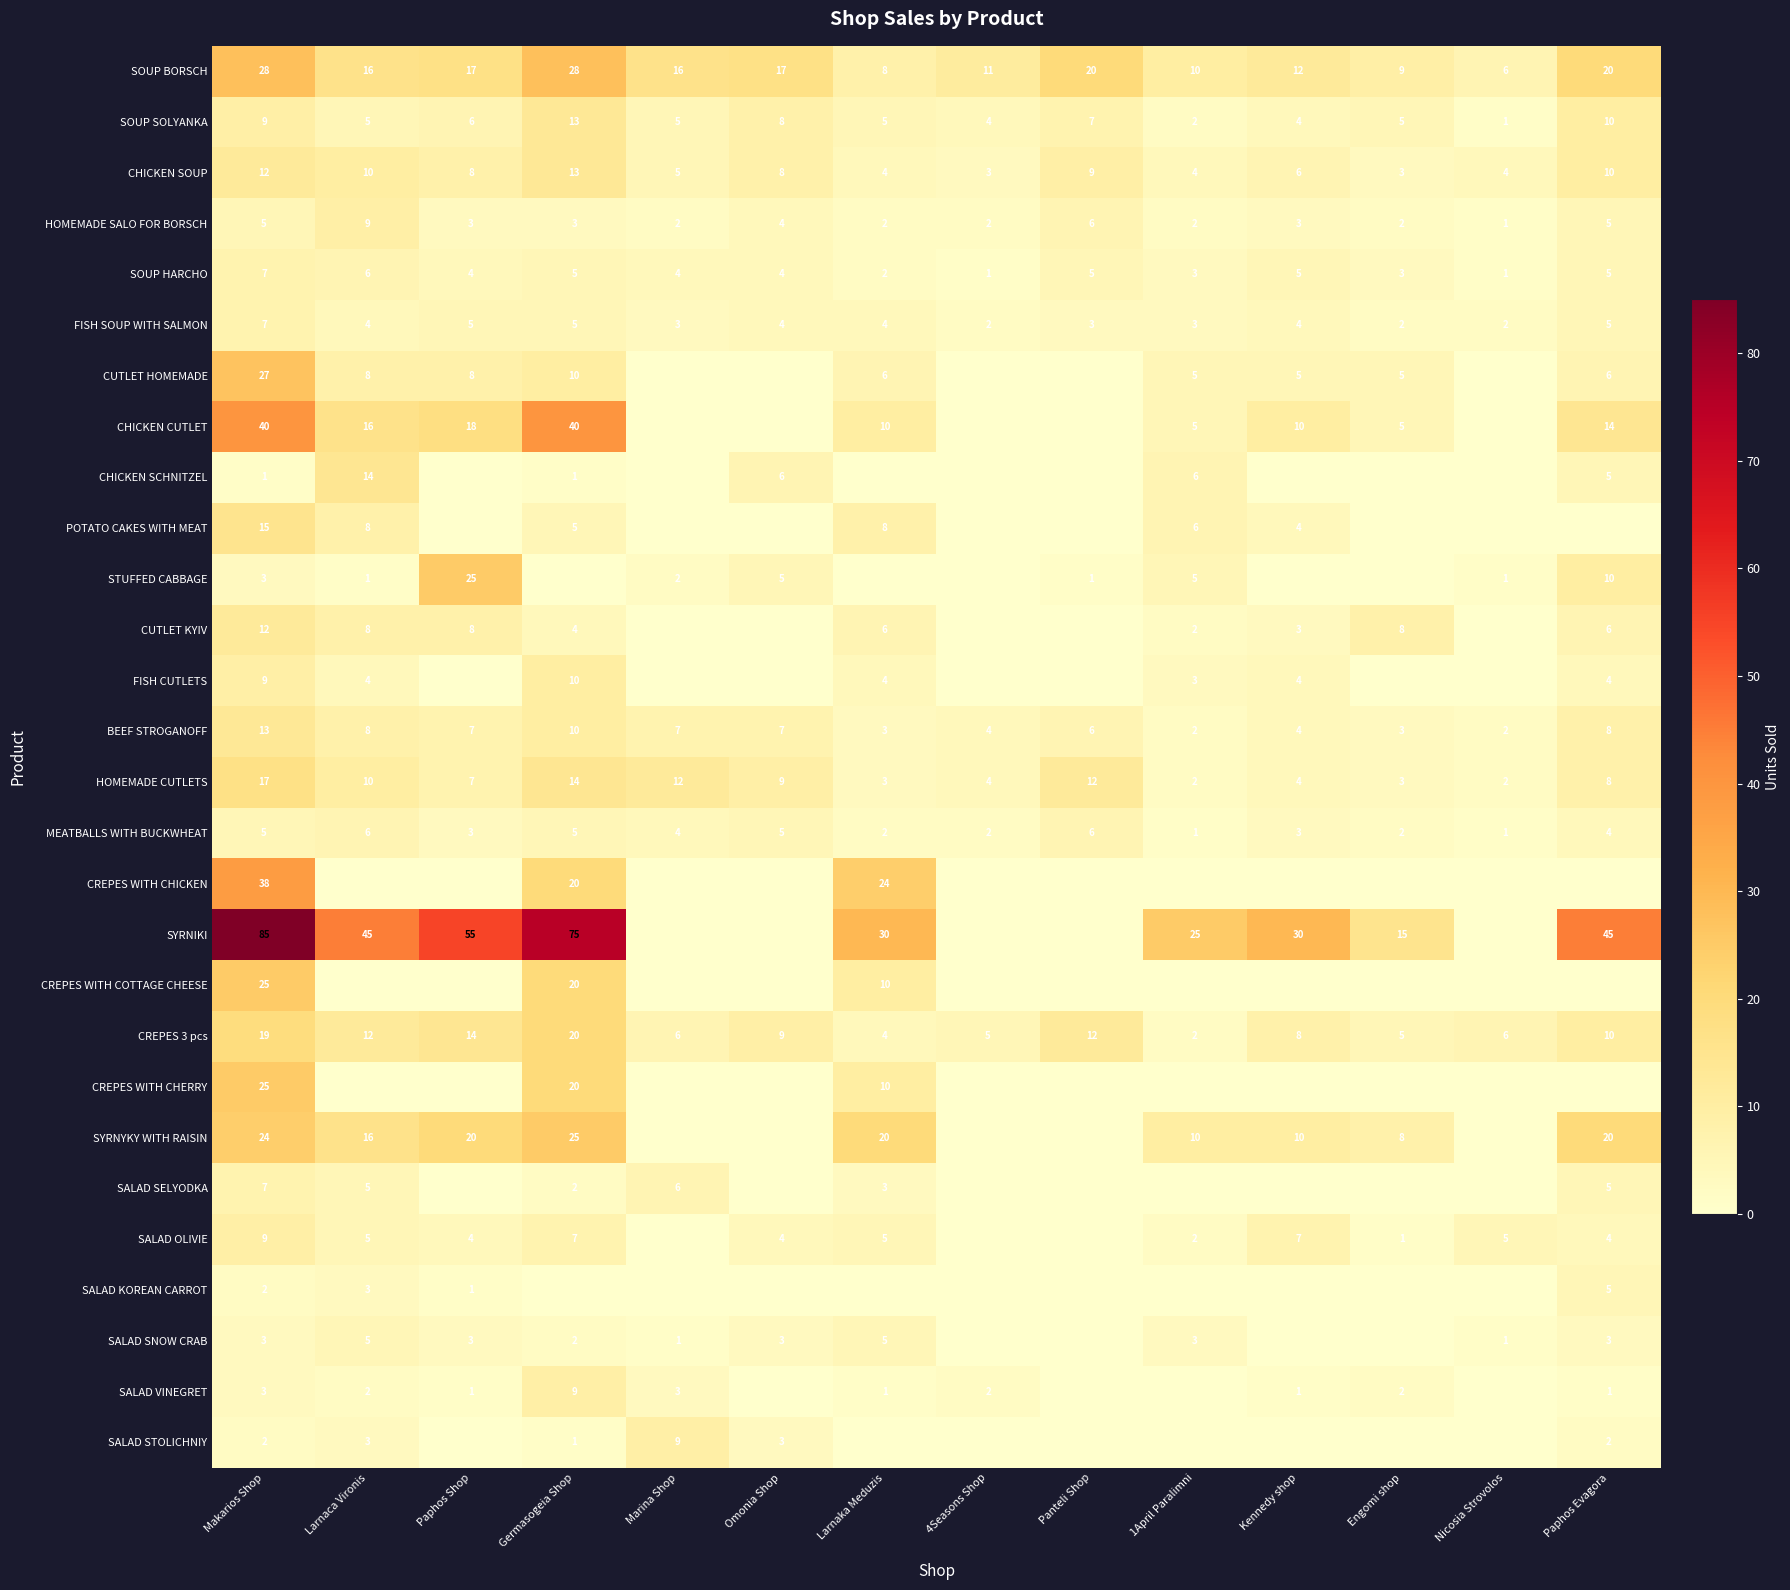

Read the HOMEMADE CUTLETS value at Larnaca Vironis, to the nearest 5.

10